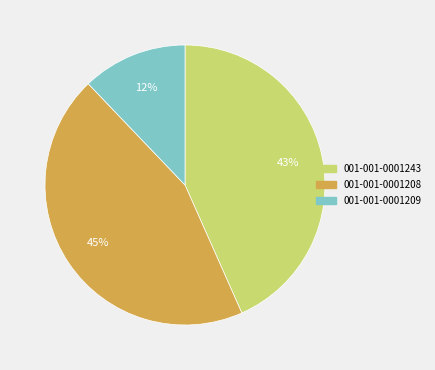

To the nearest percent, what portion does 001-001-0001243 represent?

43%